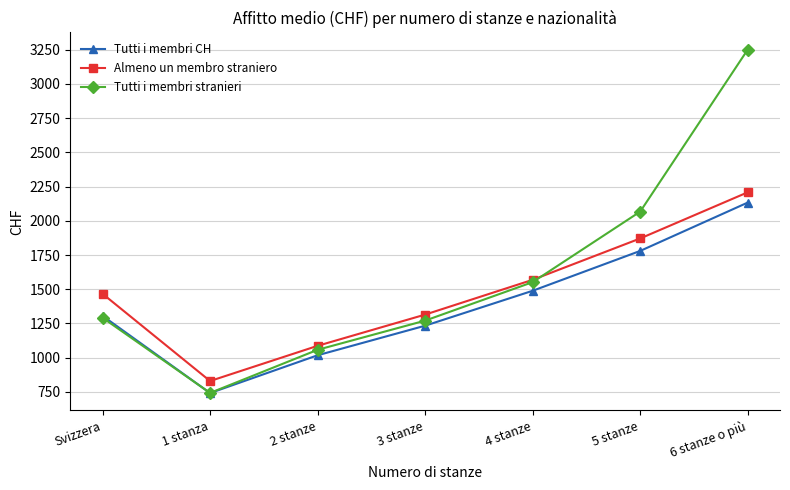

What is the total value across all series at 1 stanza?

2315